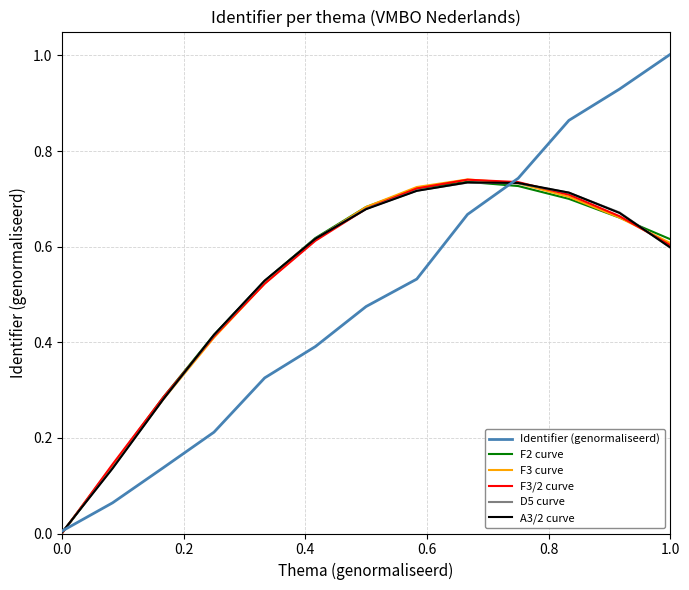

Which series has the widest spread of values?

Identifier (genormaliseerd)